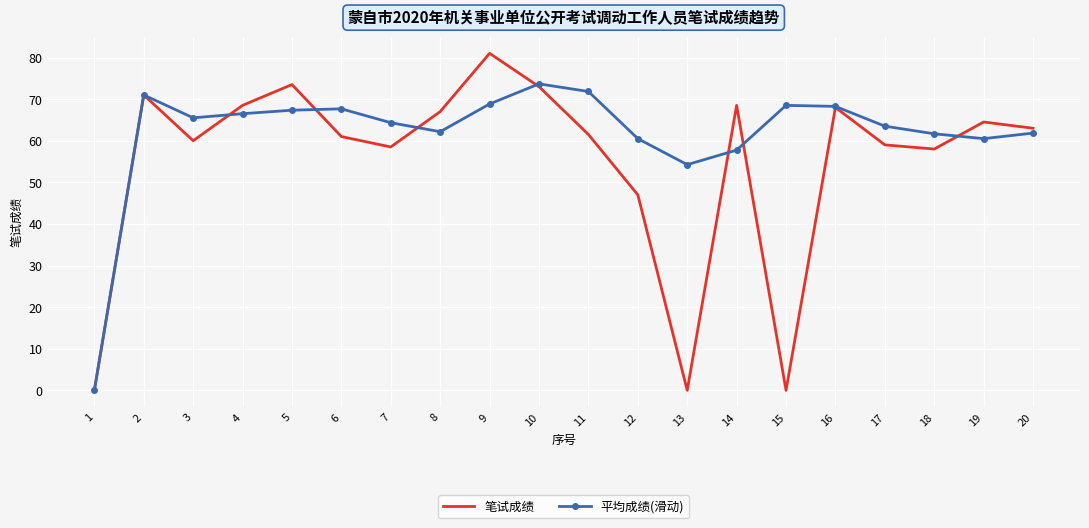

The value of 平均成绩(滑动) at 16 is 68.2. True or false?

True